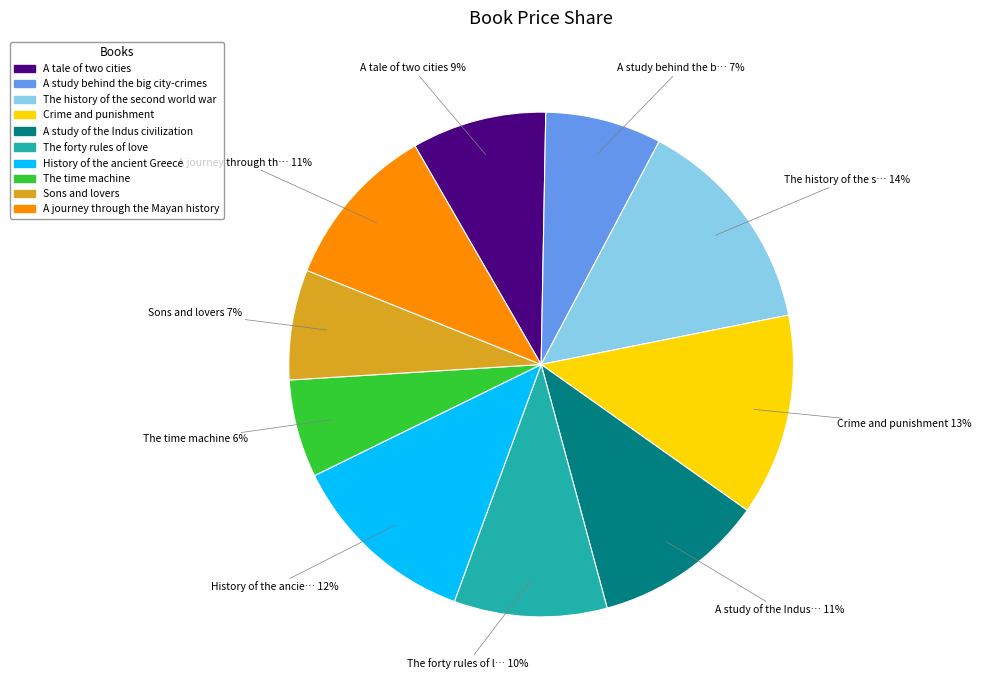

Between A tale of two cities and A journey through the Mayan history, which is larger?

A journey through the Mayan history